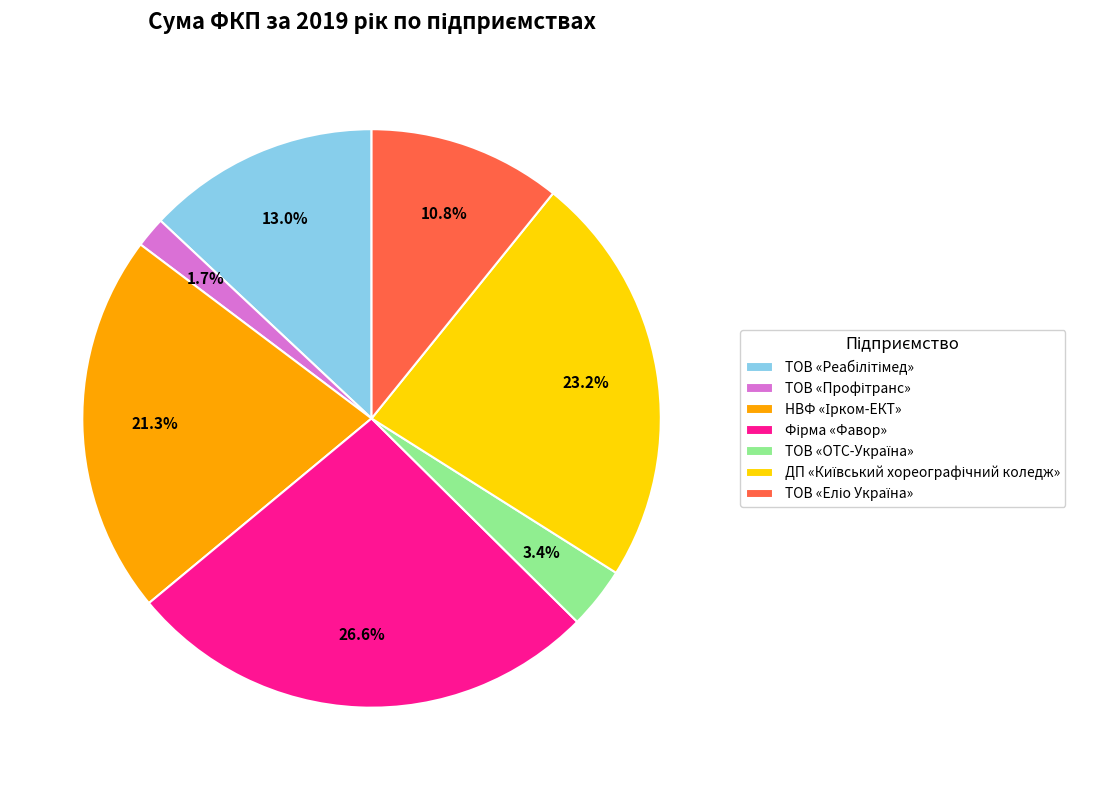

Is there a majority slice in this chart?

No